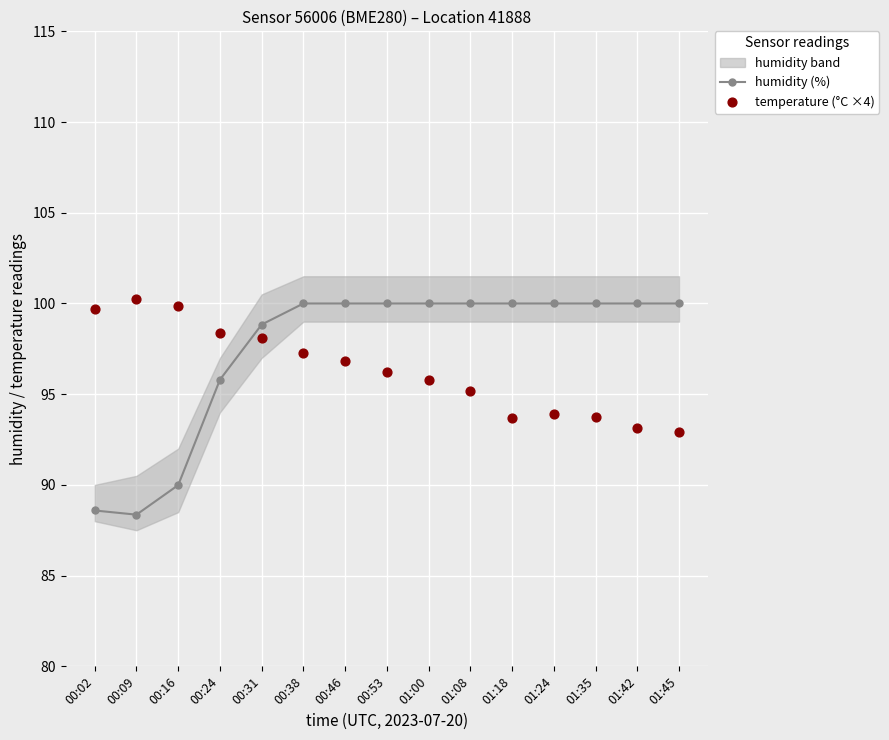

At which category is the sum across all series the highest?

00:38